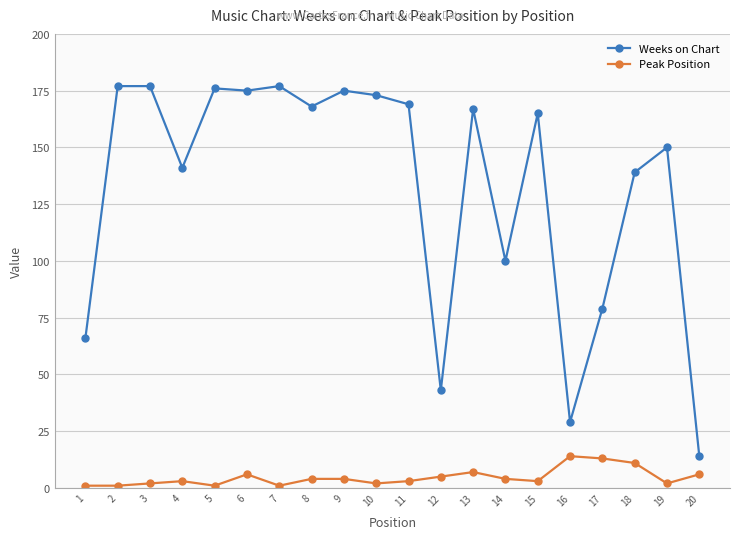

True or false: Weeks on Chart and Peak Position cross at least once.

False